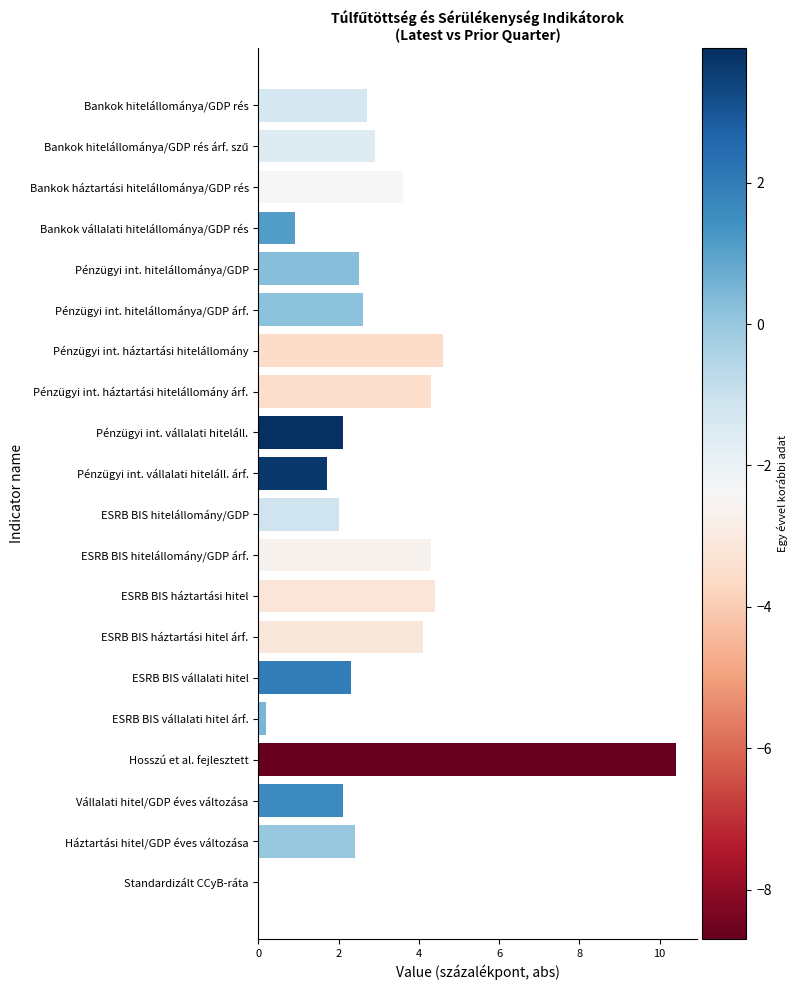

What is the sum of all values?

60.1